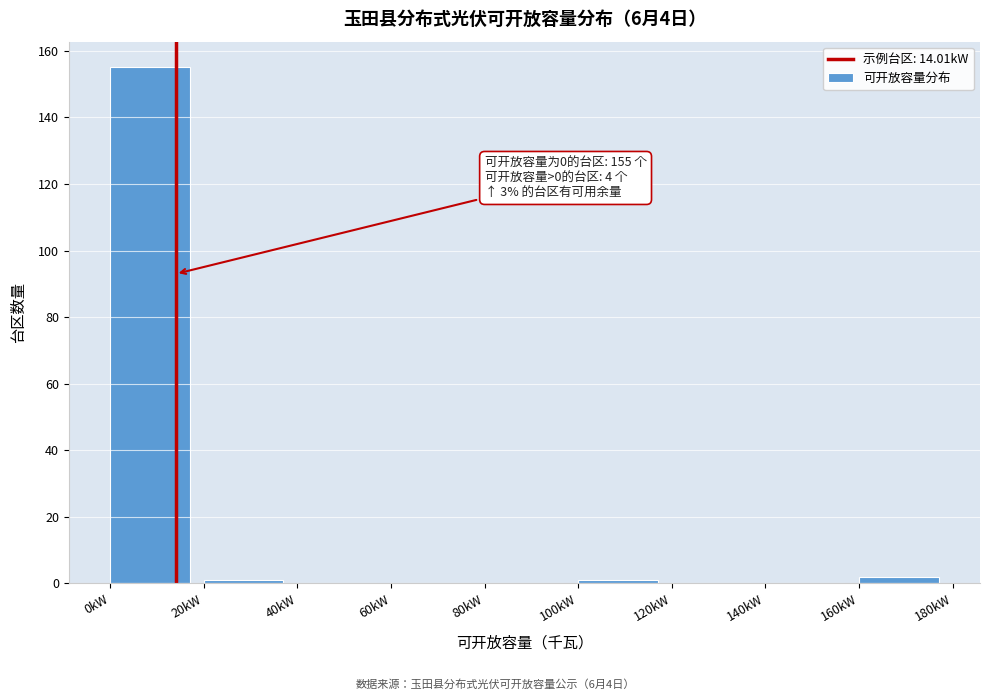

Over which range of the x-axis is the bar tallest?

0 to 20